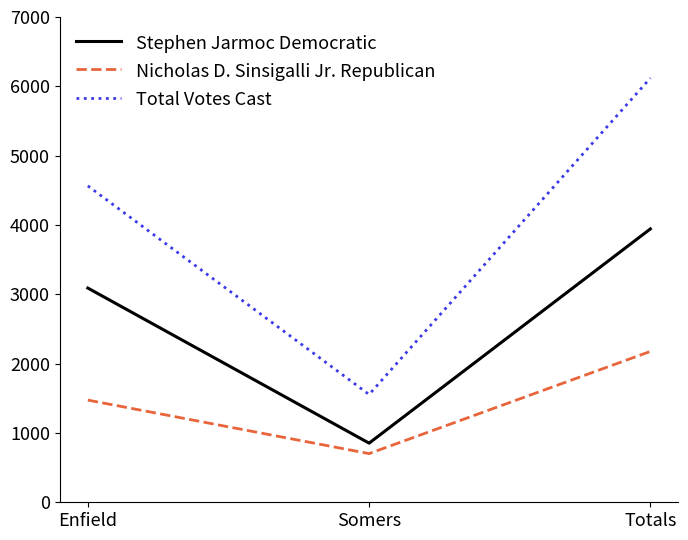

At how many categories does at least one series exceed 5852?

1